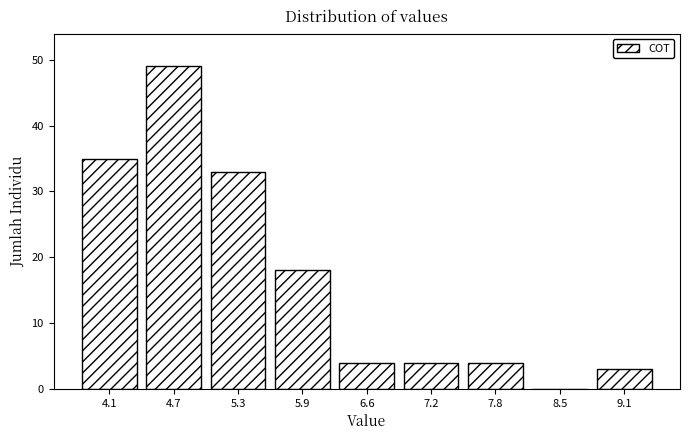

How tall is the bar that spans 7.5 to 8.1 on the x-axis? Neither the bar edges nor the heights are printed on the chart, so give them approximately, as read against the axes.

4